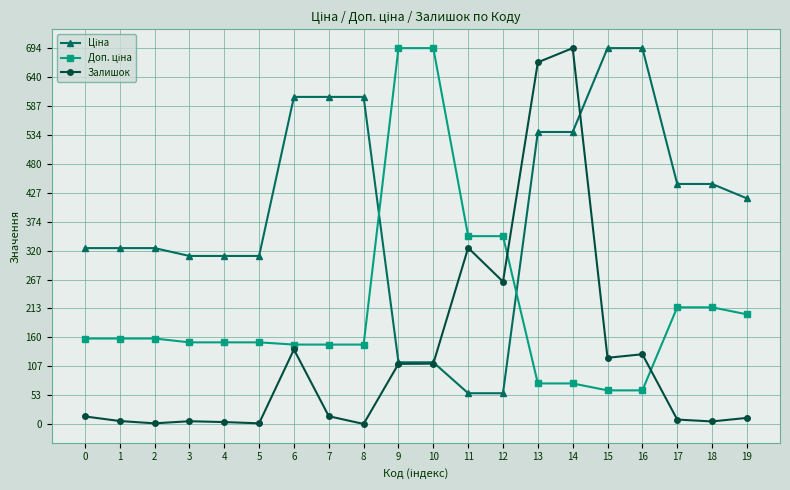

Which series has the largest range (max minus min)?

Залишок